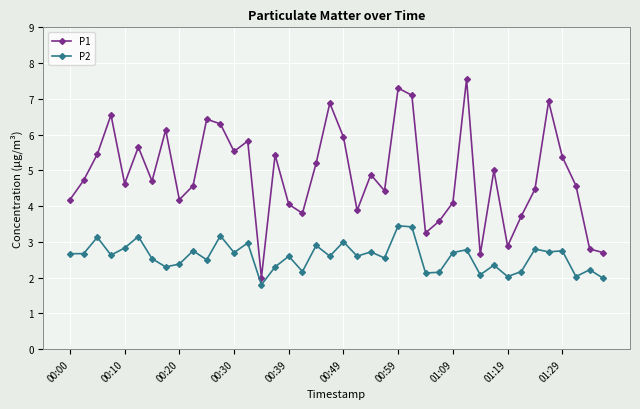

True or false: P1 and P2 cross at least once.

False